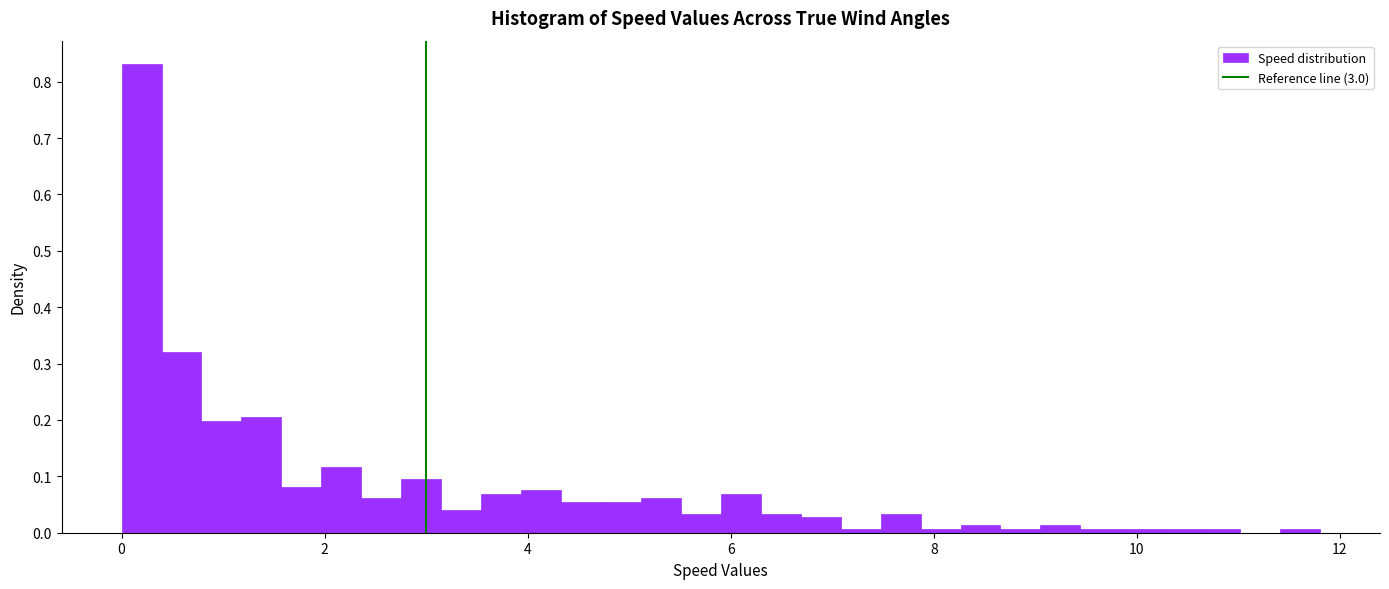

Read against the x-axis, roughly where is the centre of the tallest bar?

0.2